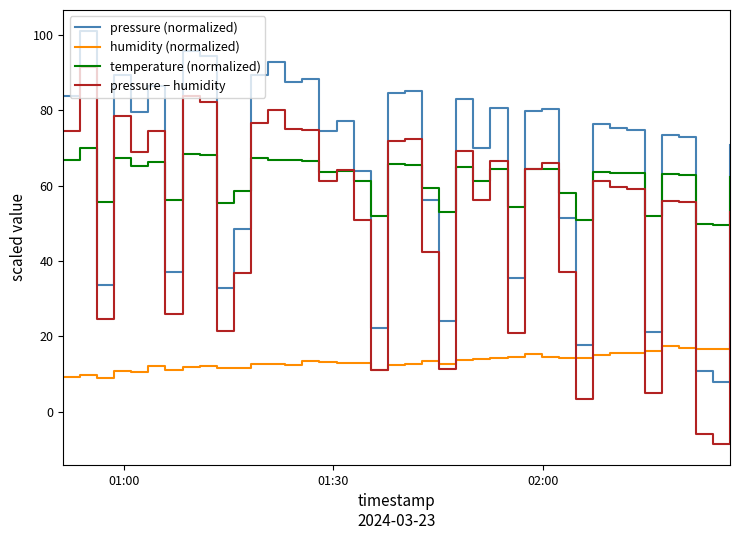

True or false: pressure − humidity and pressure (normalized) cross at least once.

False